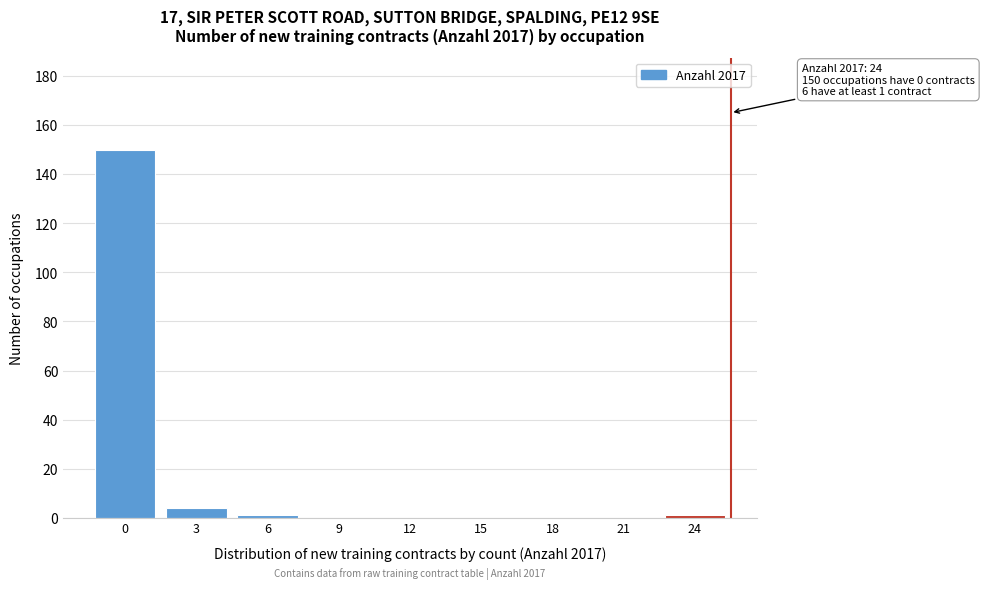

Reading left to right, what are all the values shown in this chart?

0=150	3=4	6=1	9=0	12=0	15=0	18=0	21=0	24=1